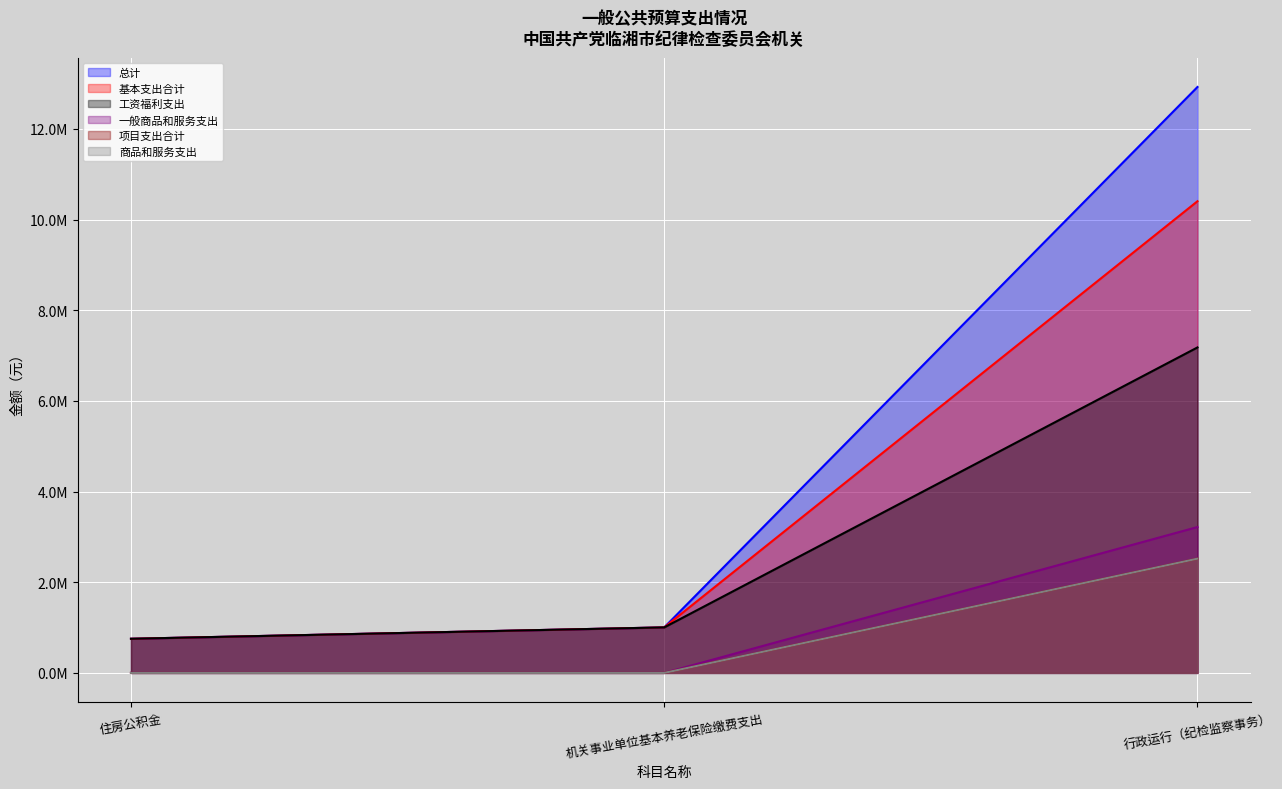

Is it true that 一般商品和服务支出 equals 4878690.6 at 行政运行（纪检监察事务）?

False